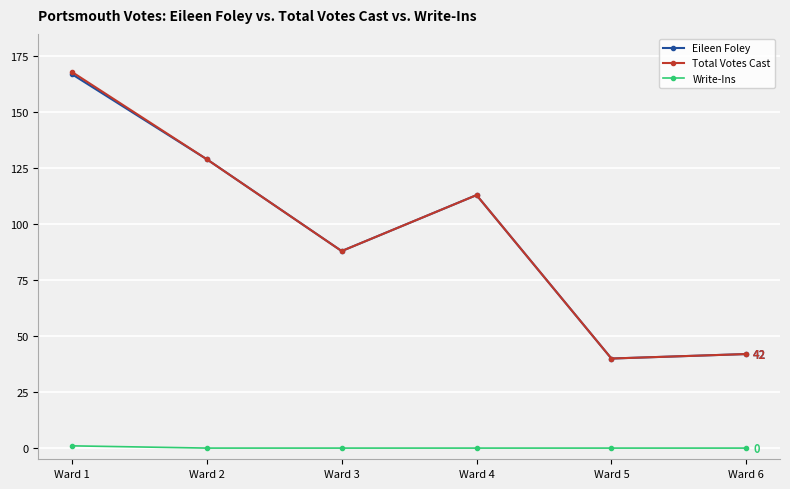

Reading left to right, list all the values displayed in this chart.

Eileen Foley: Ward 1=167	Ward 2=129	Ward 3=88	Ward 4=113	Ward 5=40	Ward 6=42
Total Votes Cast: Ward 1=168	Ward 2=129	Ward 3=88	Ward 4=113	Ward 5=40	Ward 6=42
Write-Ins: Ward 1=1	Ward 2=0	Ward 3=0	Ward 4=0	Ward 5=0	Ward 6=0